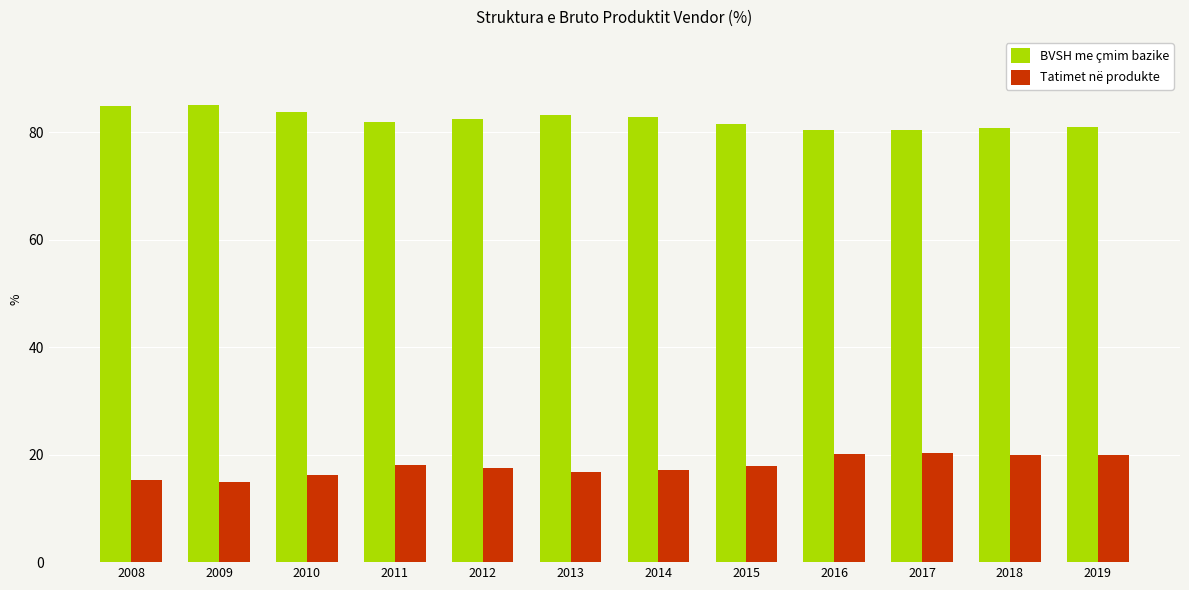

Does the chart contain stacked bars?

No